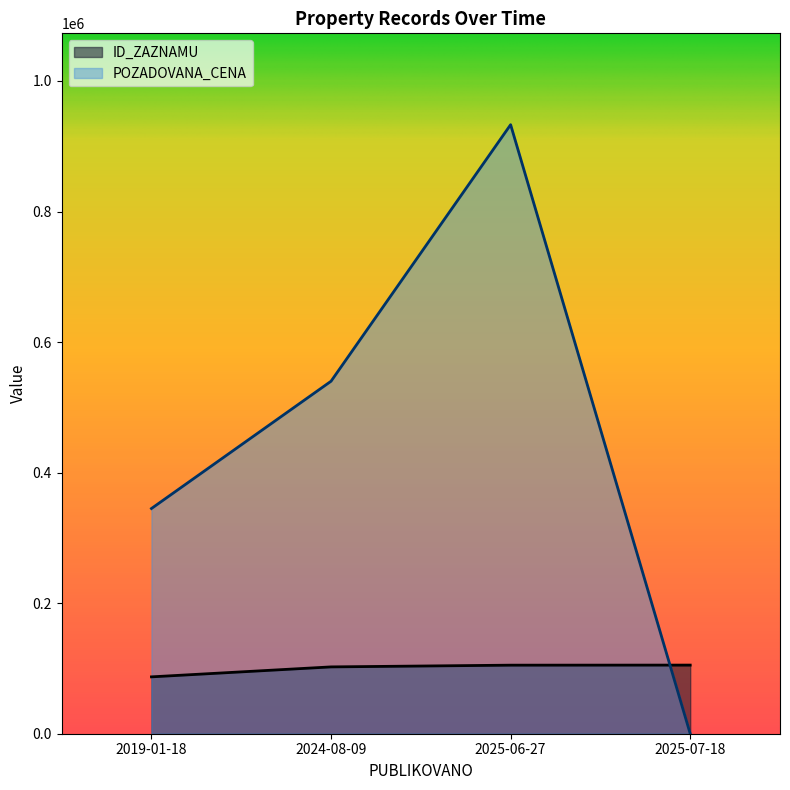

What is the difference between the highest and lowest values at 2025-06-27?

827978